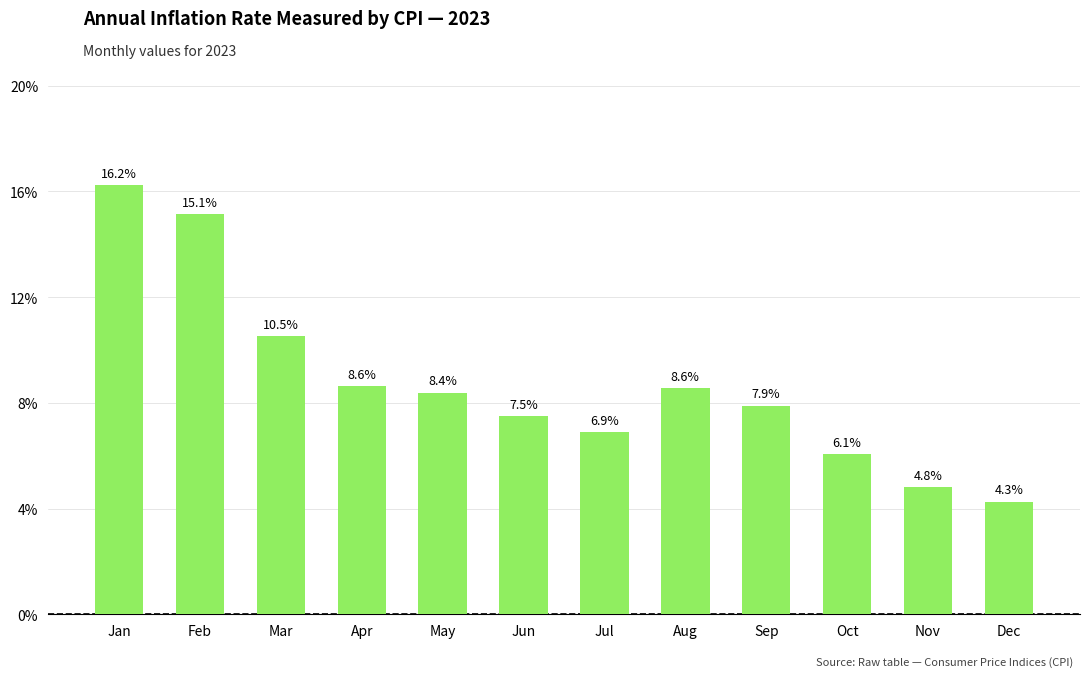

What value does the data have at Aug?

8.6